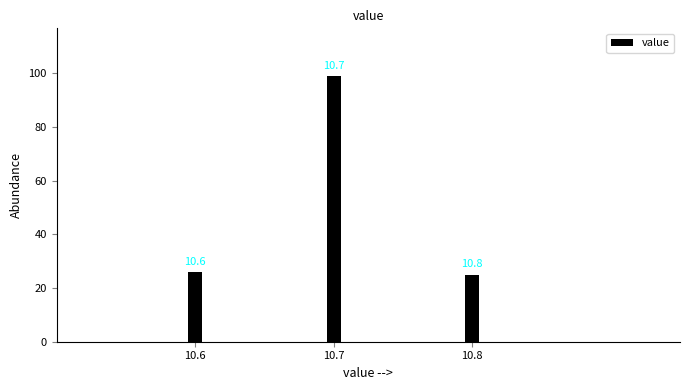

How many bars are there in total?

3